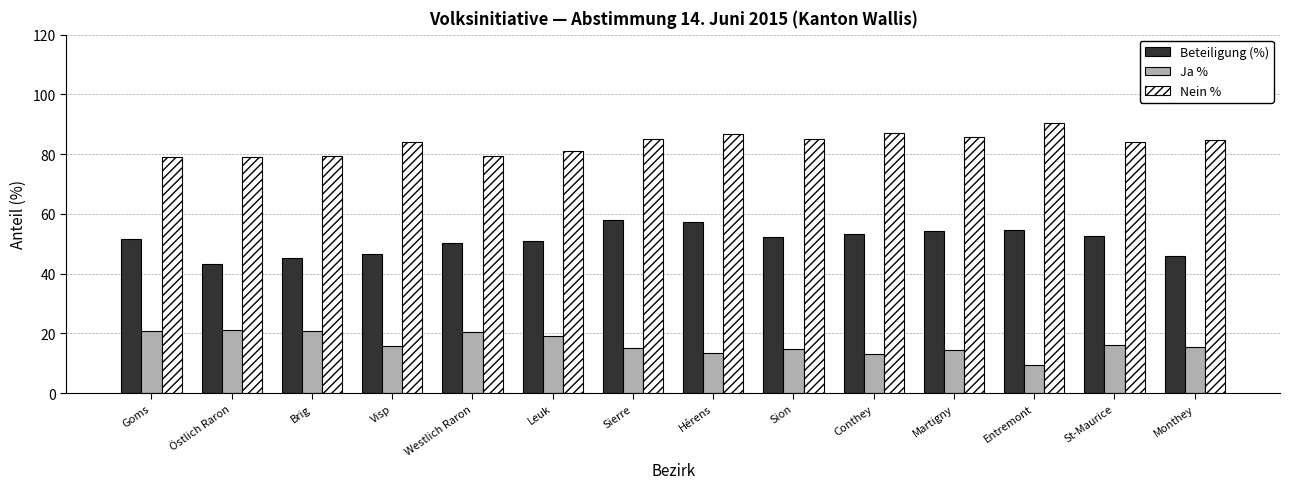

What is the difference between the highest and lowest values at Leuk?

61.9